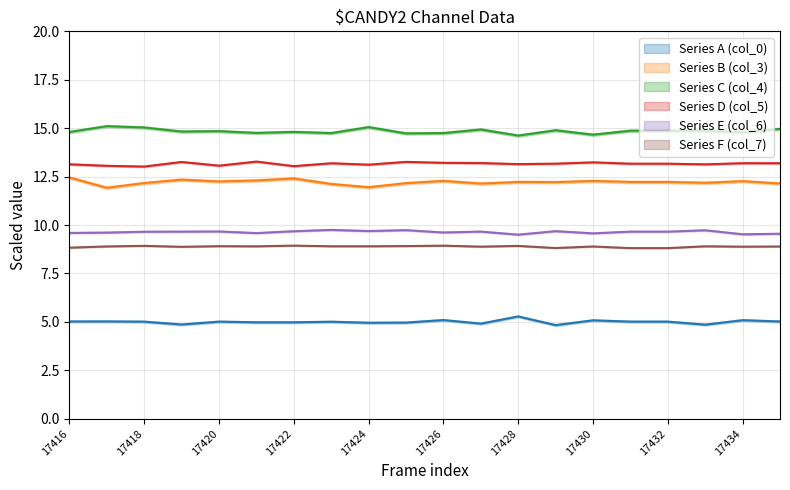

What is the approximate value of Series C (col_4) at 17418?

15.0